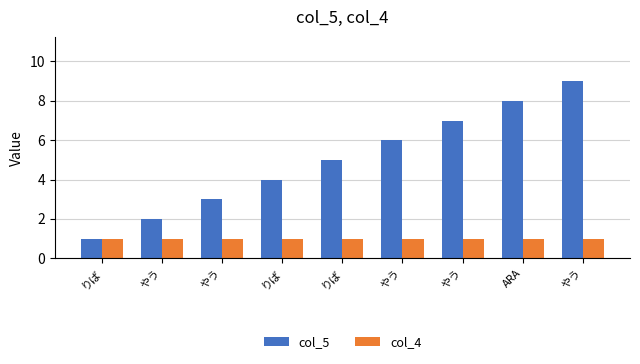

Does the chart contain any negative values?

No